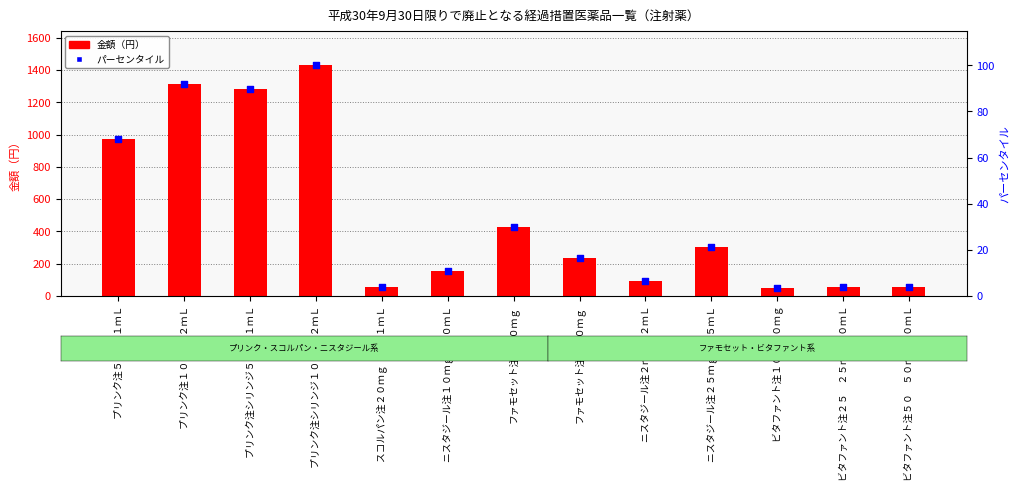

What is the total value across all series at ビタファント注５０　５０ｍｇ２０ｍＬ?

59.9